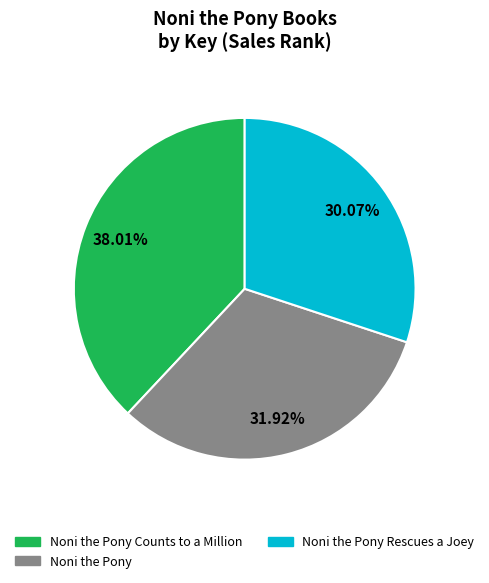

To the nearest percent, what is the difference between the largest and smallest slice percentages?

8%